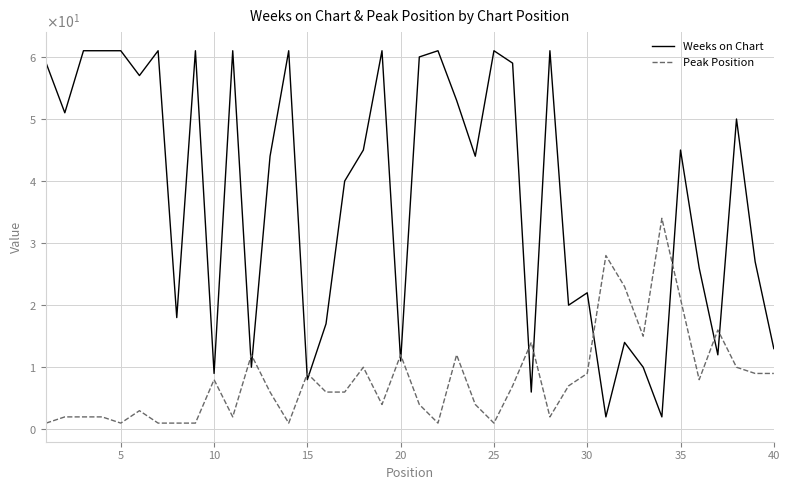

Which series ends up on top after the final intersection of Weeks on Chart and Peak Position?

Weeks on Chart